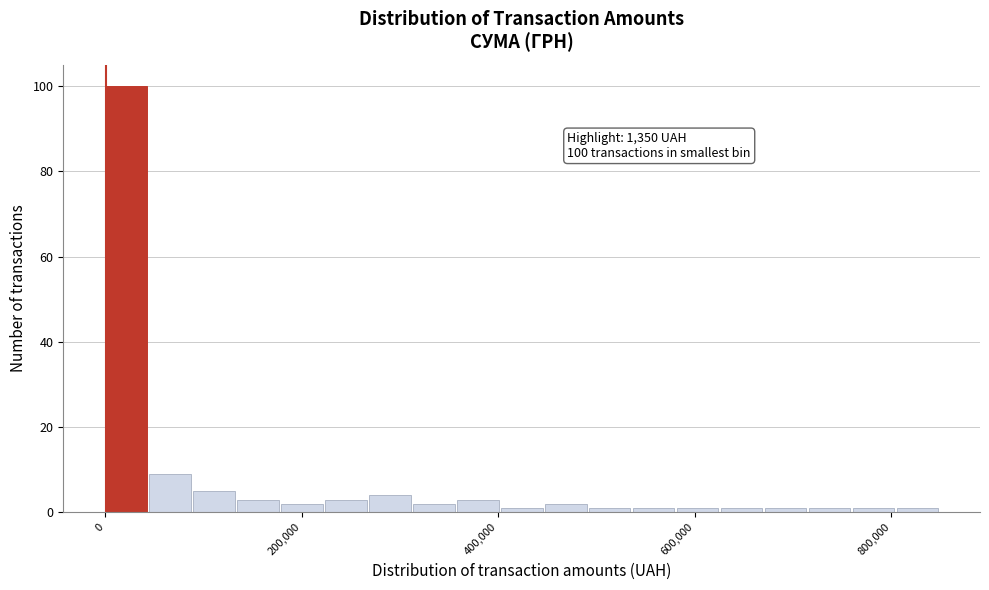

Around what value on the x-axis is the tallest bar? Give the approximate position of its centre, as read against the axis.

20000